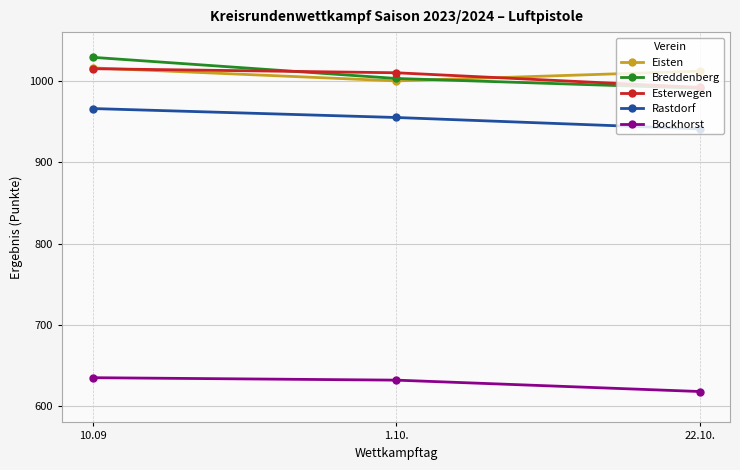

What is the difference between the second highest and minimum values in the Rastdorf series?

14